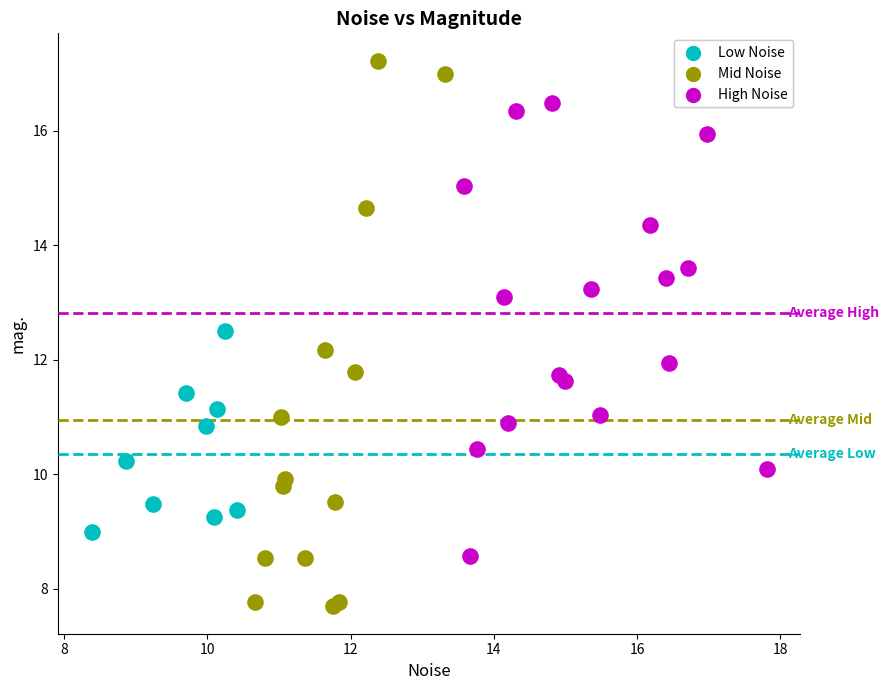

Which series has the largest Y range (max minus min)?

Mid Noise